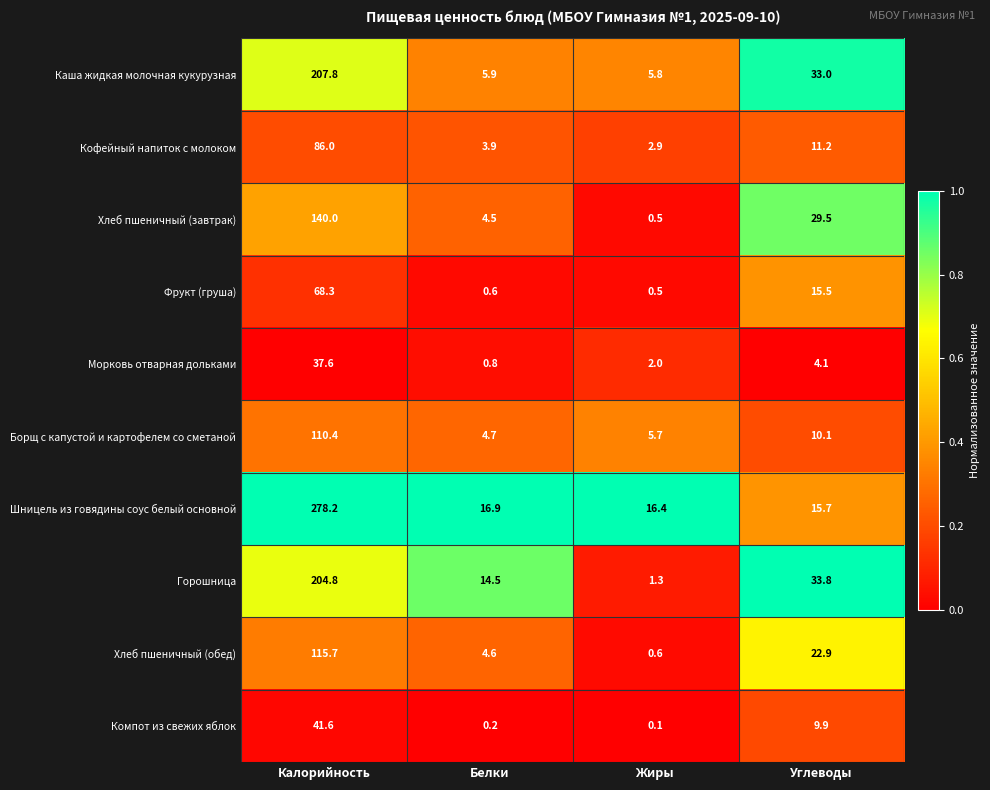

What is the difference between the highest and lowest values at Углеводы?

29.7